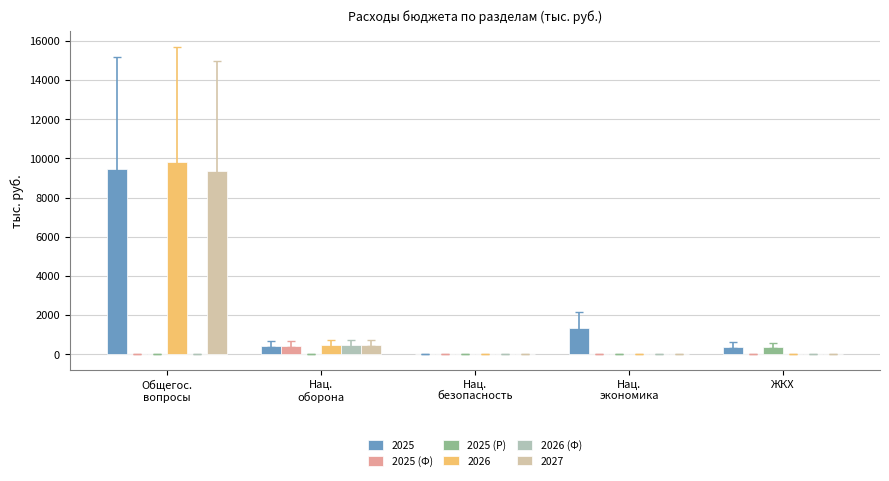

How many distinct data groups are displayed?

6